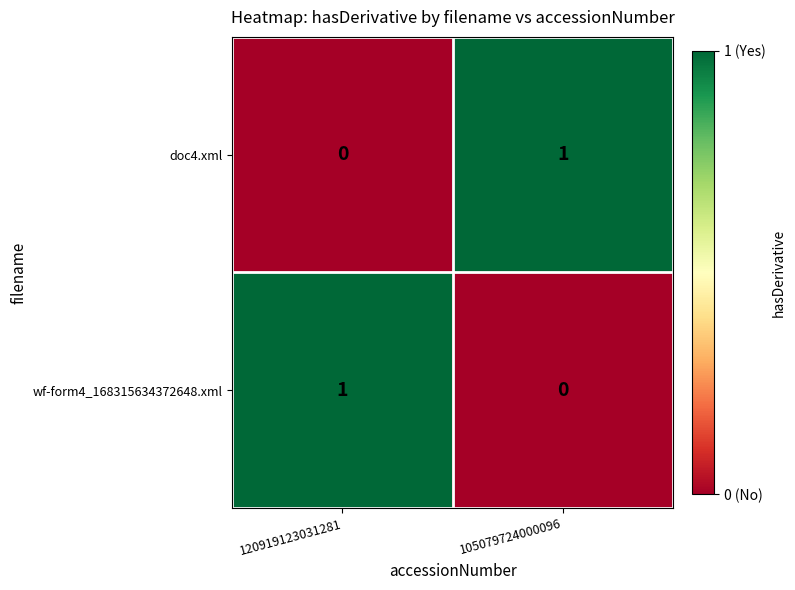

Is it true that doc4.xml equals 0 at 105079724000096?

False